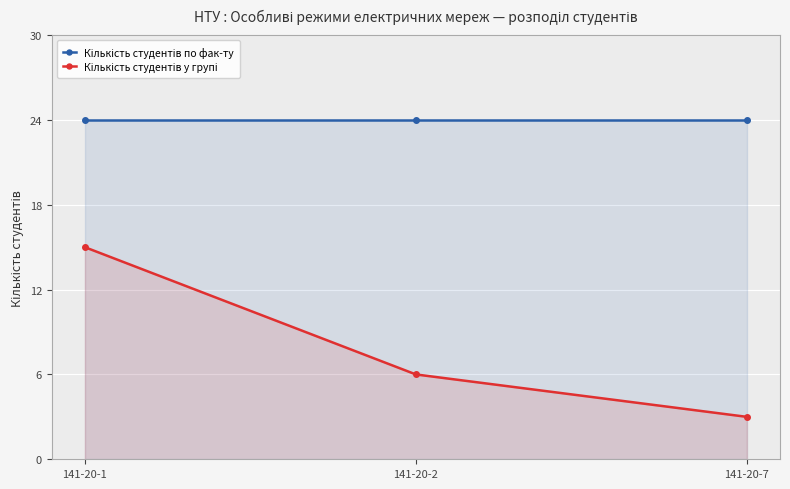

What are all the series names shown in the legend?

Кількість студентів по фак-ту, Кількість студентів у групі